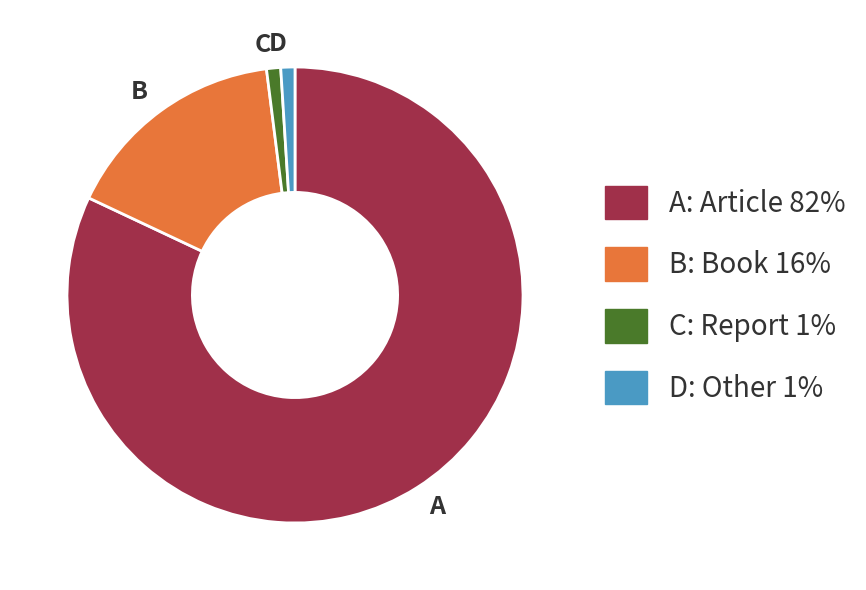

How many slices are in this pie chart?

4